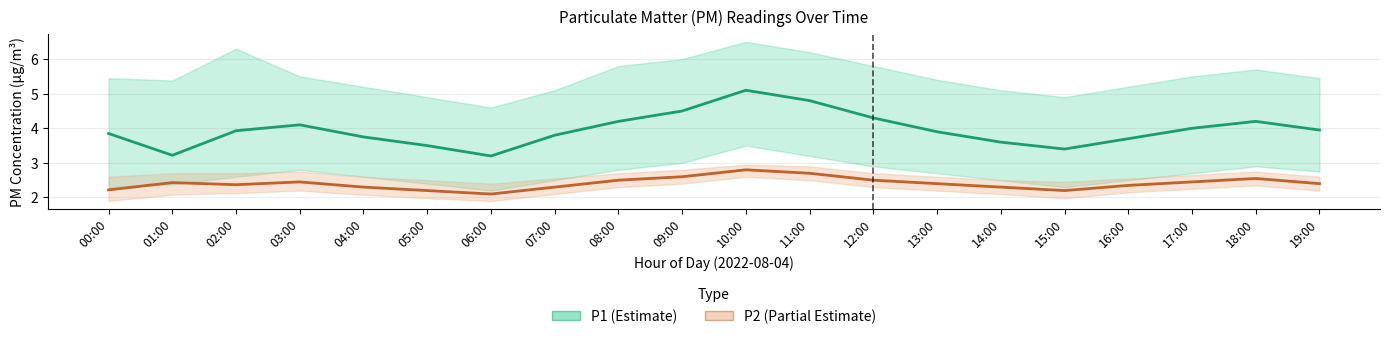

True or false: P2 and P1 cross at least once.

False